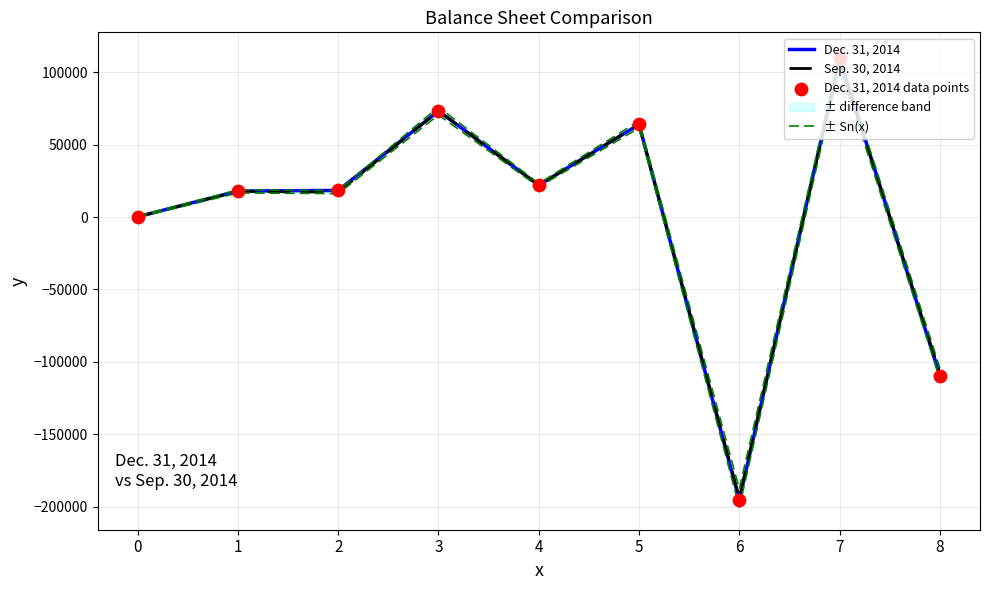

At which category is the sum across all series the highest?

7